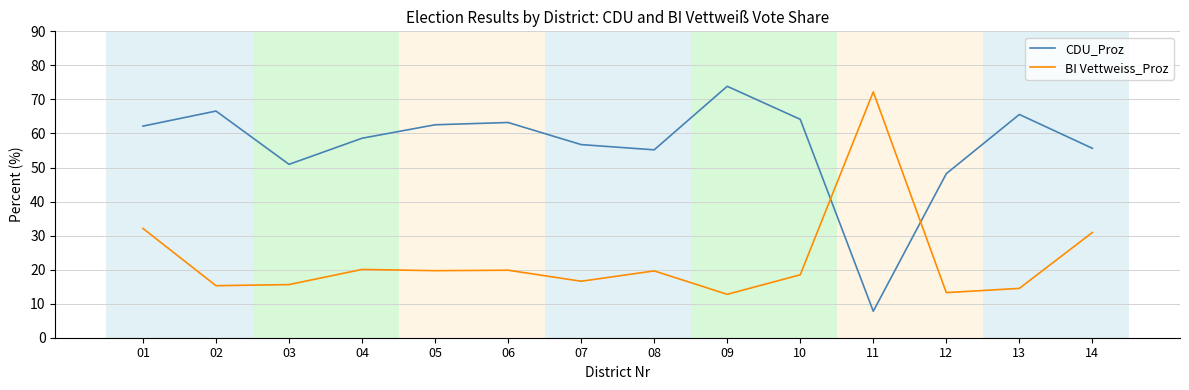

Where do CDU_Proz and BI Vettweiss_Proz first cross each other?

10 and 11